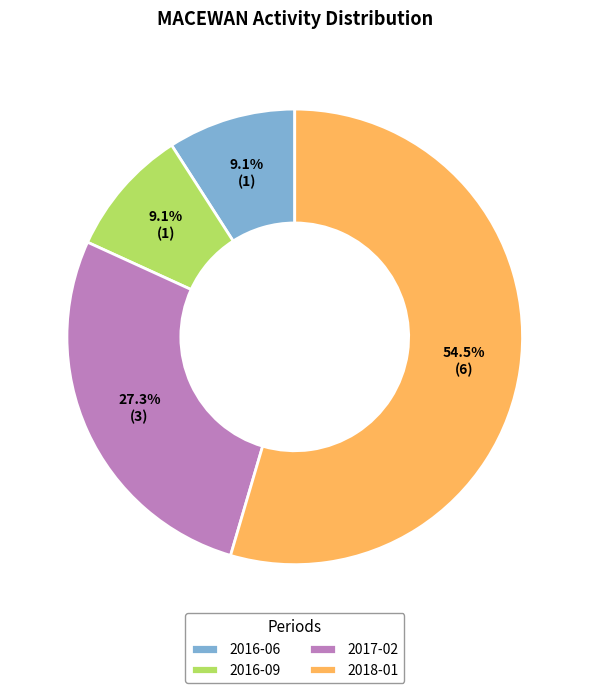

Which category accounts for the majority?

2018-01